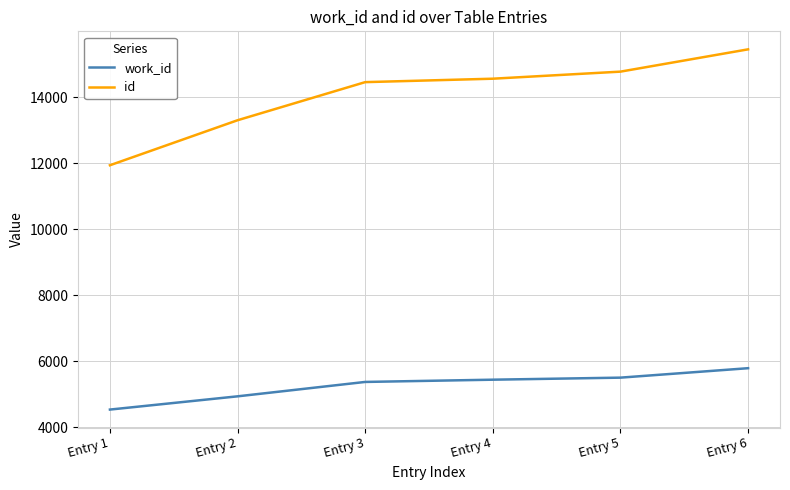

True or false: work_id and id cross at least once.

False